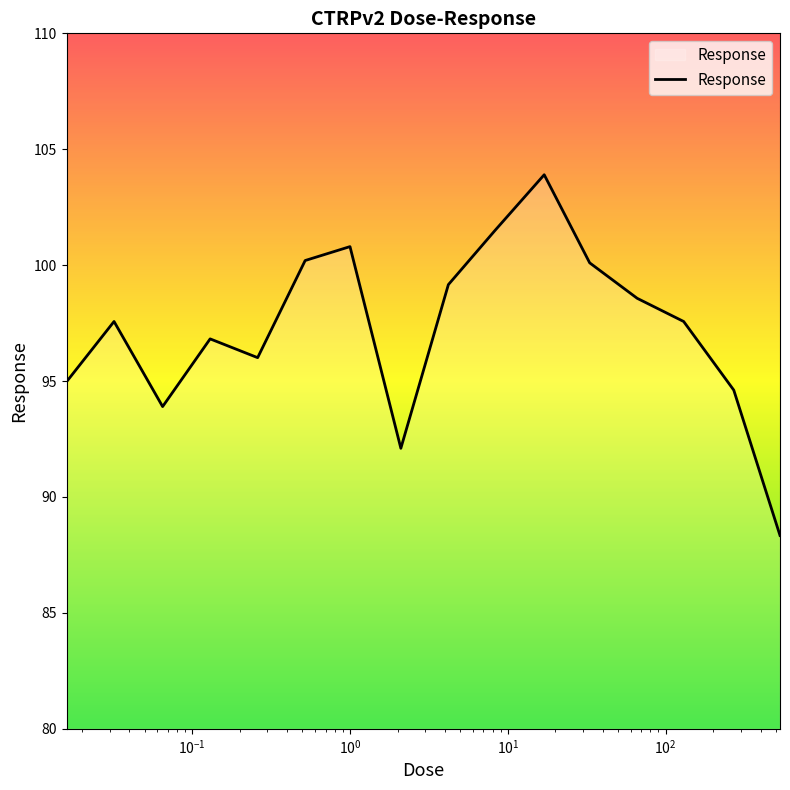

What is the smallest value displayed?

88.3